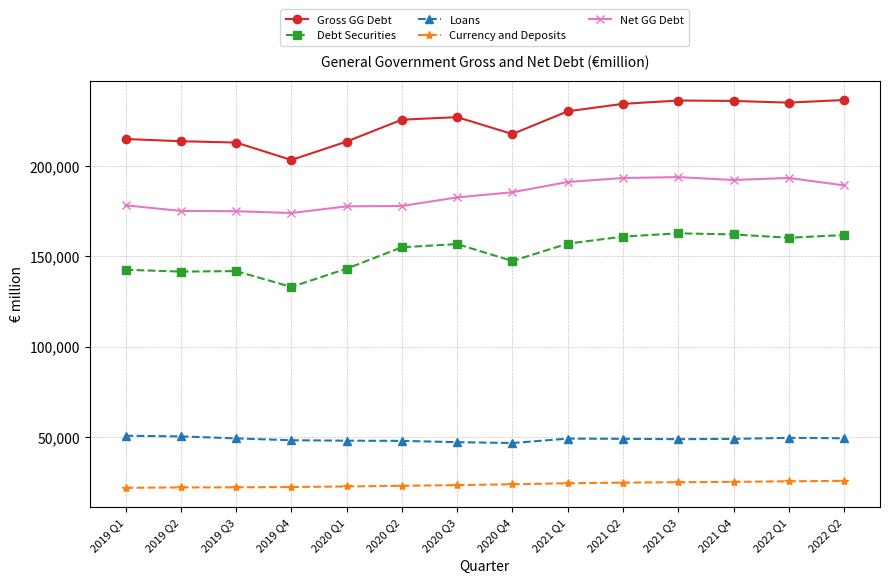

Which series has the largest range (max minus min)?

Gross GG Debt